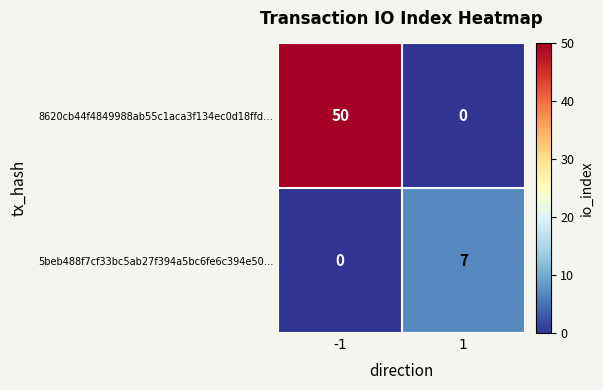

Reading left to right, list all the values displayed in this chart.

8620cb44f4849988ab55c1aca3f134ec0d18ffd…: 50	0
5beb488f7cf33bc5ab27f394a5bc6fe6c394e50…: 0	7